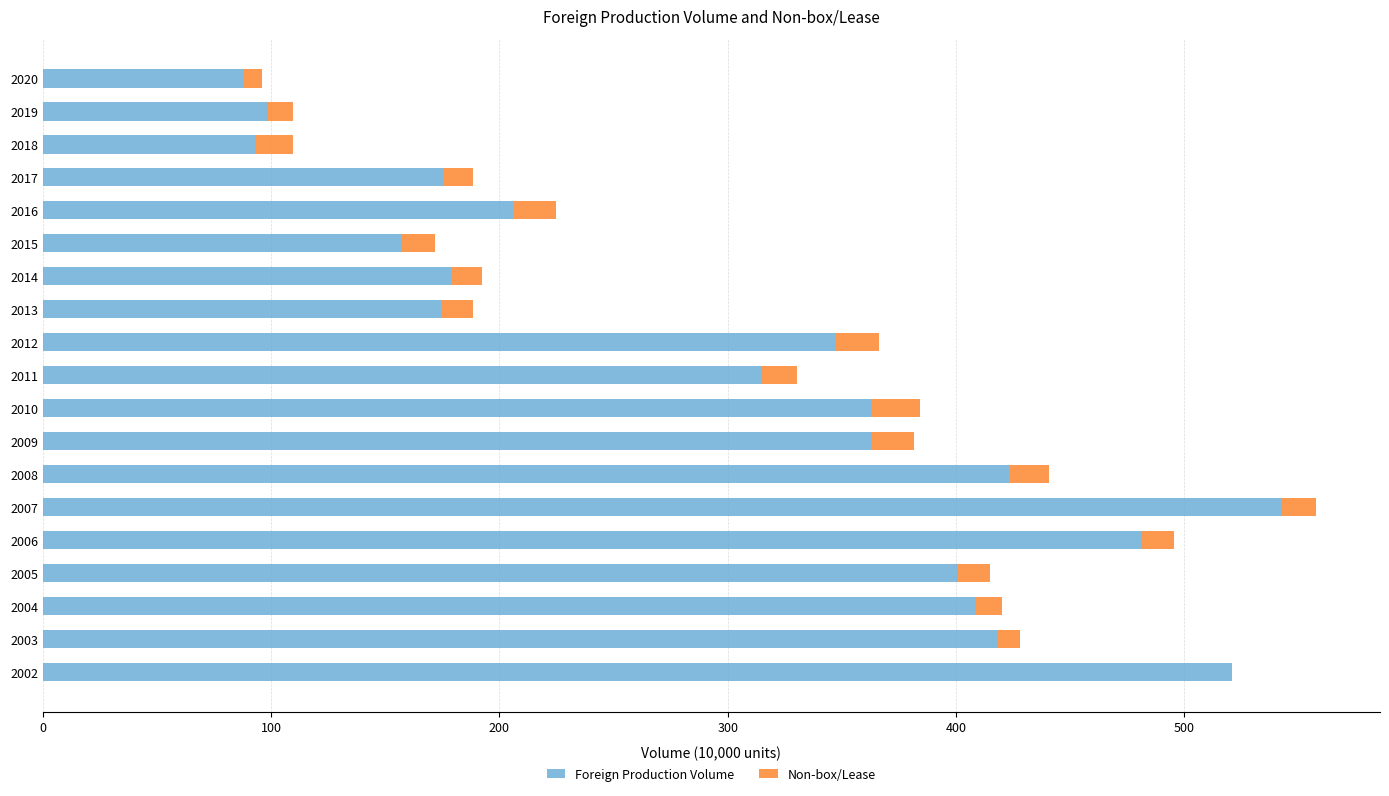

What is the total value across all series at 2009?

381.6